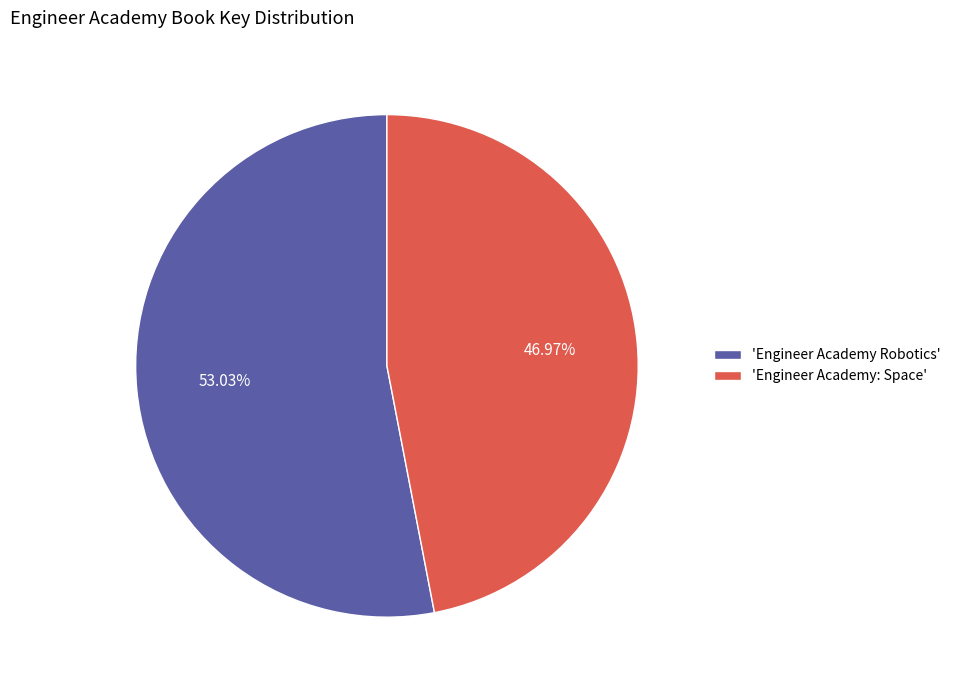

Which has a higher value, 'Engineer Academy Robotics' or 'Engineer Academy: Space'?

'Engineer Academy Robotics'